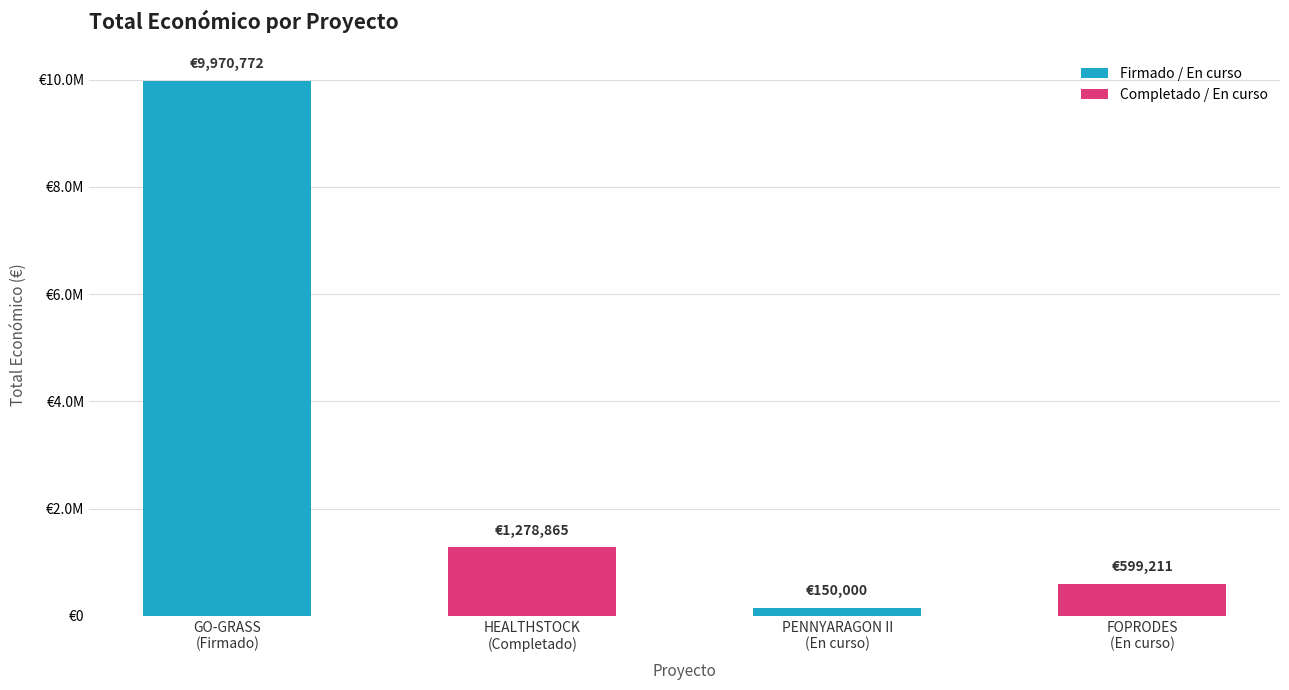

What is the sum of all values?

11998848